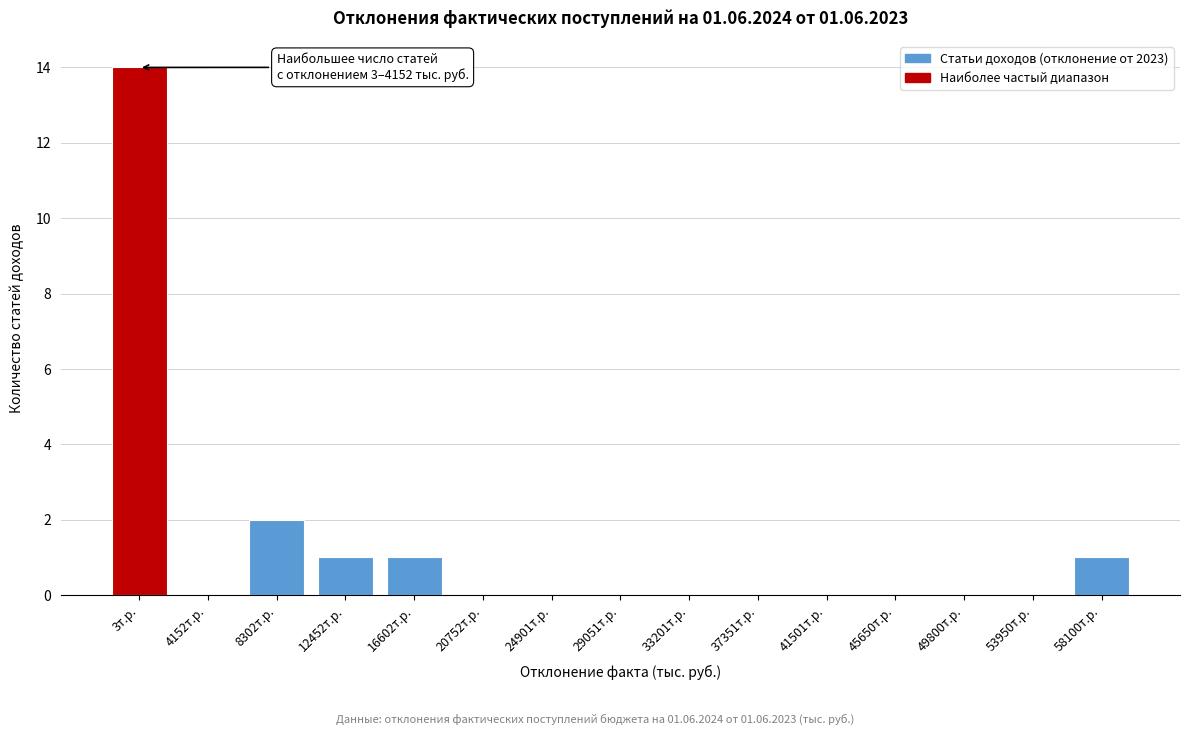

Reading right to left, extract all data points from this chart.

58100т.р.=1	53950т.р.=0	49800т.р.=0	45650т.р.=0	41501т.р.=0	37351т.р.=0	33201т.р.=0	29051т.р.=0	24901т.р.=0	20752т.р.=0	16602т.р.=1	12452т.р.=1	8302т.р.=2	4152т.р.=0	3т.р.=14